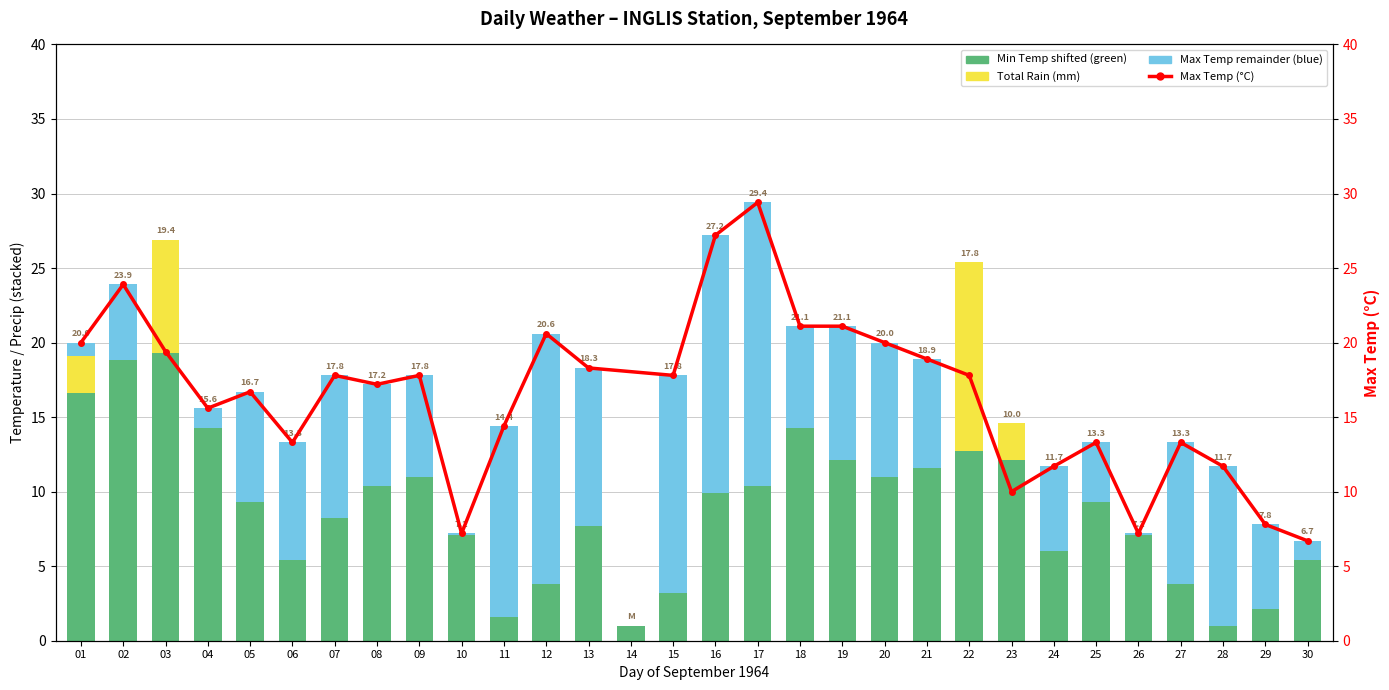

How many data points in Min Temp (C) are above 9?

16